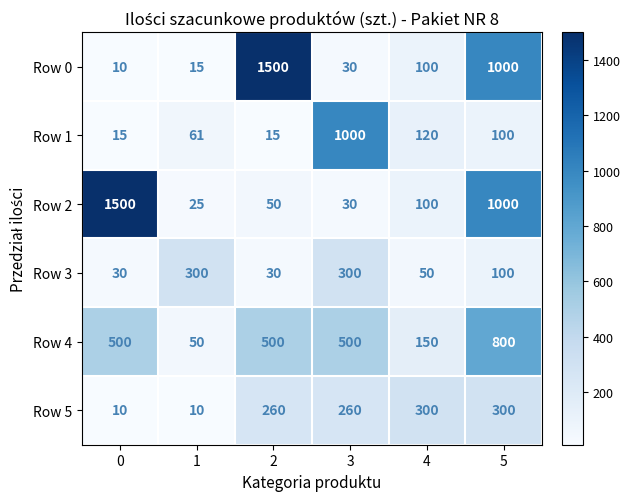

What is the minimum value shown in the chart?

10